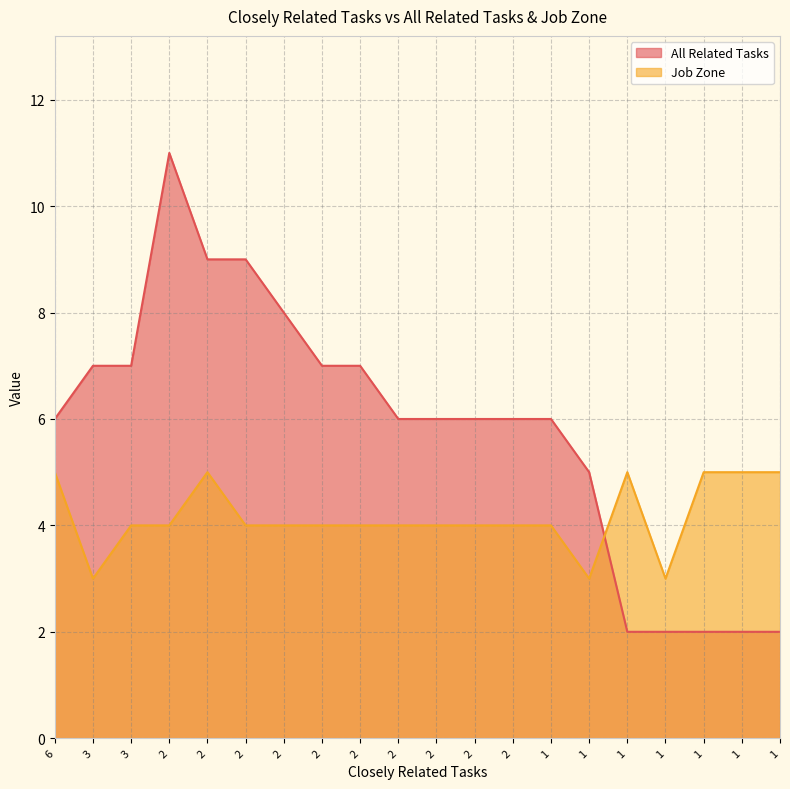

Reading left to right, extract all data points from this chart.

All Related Tasks: 6	7	7	11	9	9	8	7	7	6	6	6	6	6	5	2	2	2	2	2
Job Zone: 5	3	4	4	5	4	4	4	4	4	4	4	4	4	3	5	3	5	5	5